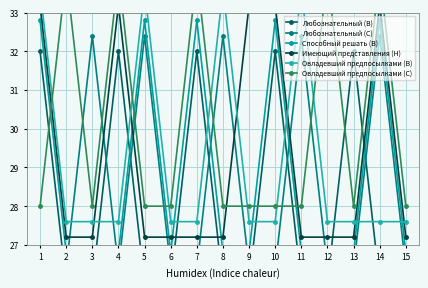

True or false: Овладевший предпосылками (В) has a value of 46.5 at 9.

False